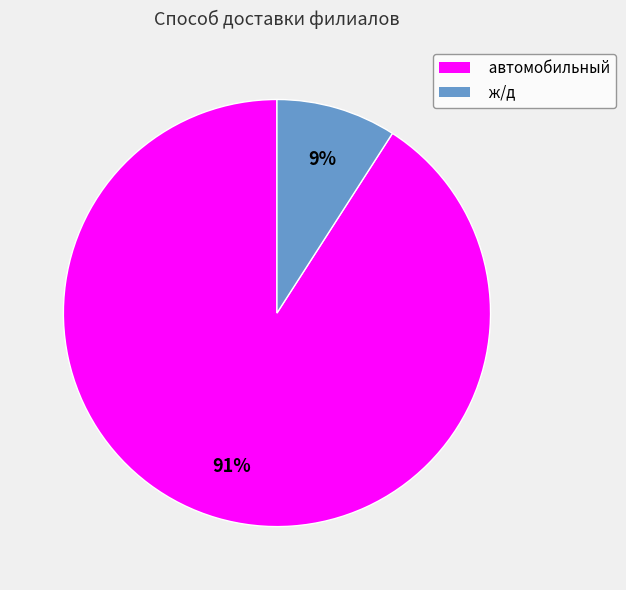

To the nearest percent, what is the difference between the ж/д and автомобильный slice percentages?

82%